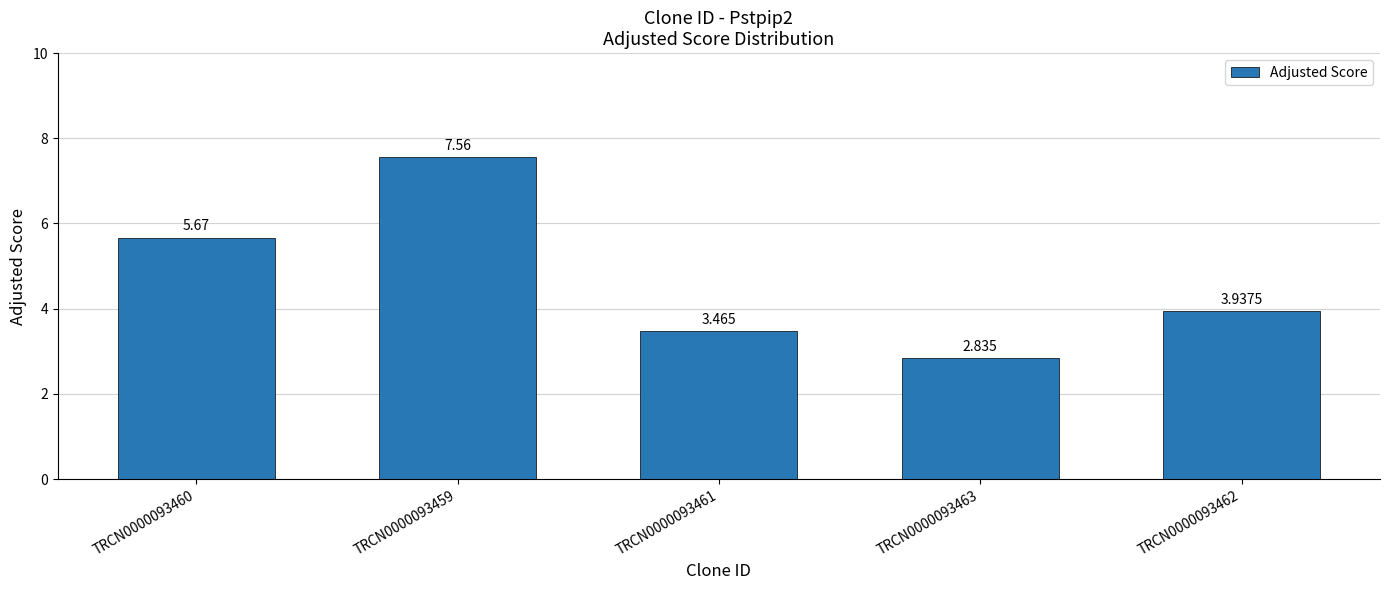

Which has a higher value, TRCN0000093462 or TRCN0000093463?

TRCN0000093462